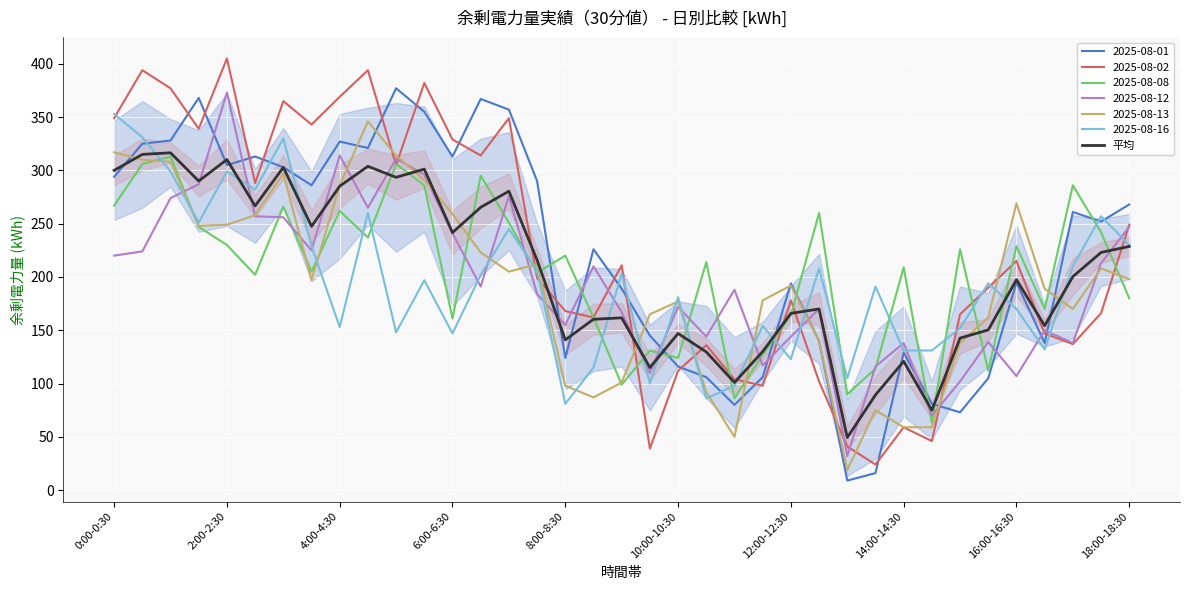

The value at 35 is 223.0. True or false?

True